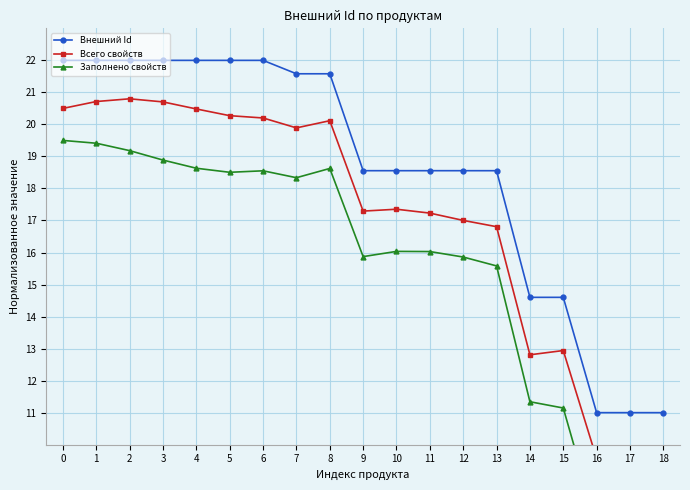

What is the average value of the Заполнено свойств series?

15.5